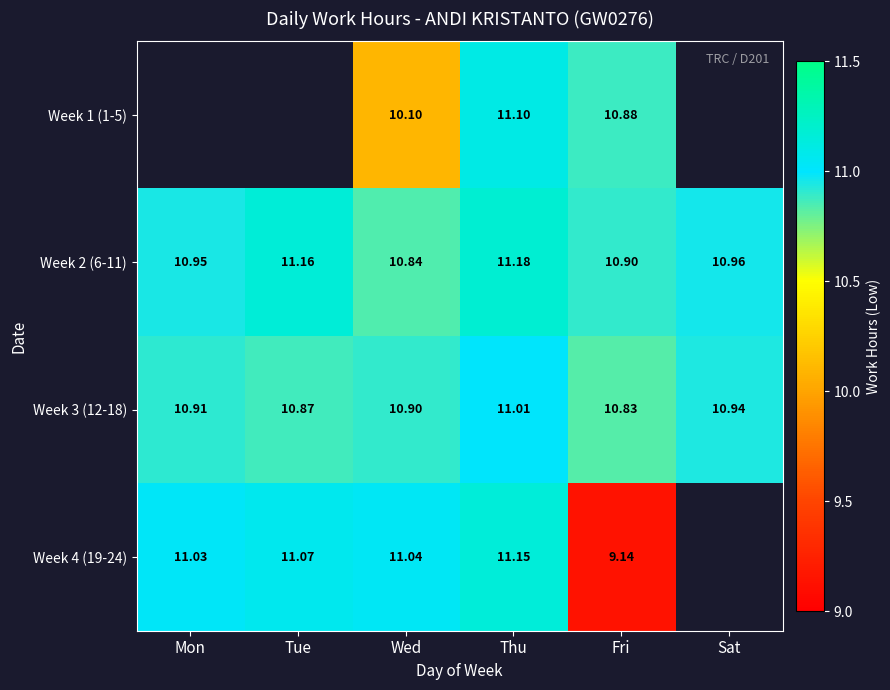

At which label does Week 3 (12-18) reach its minimum?

Fri